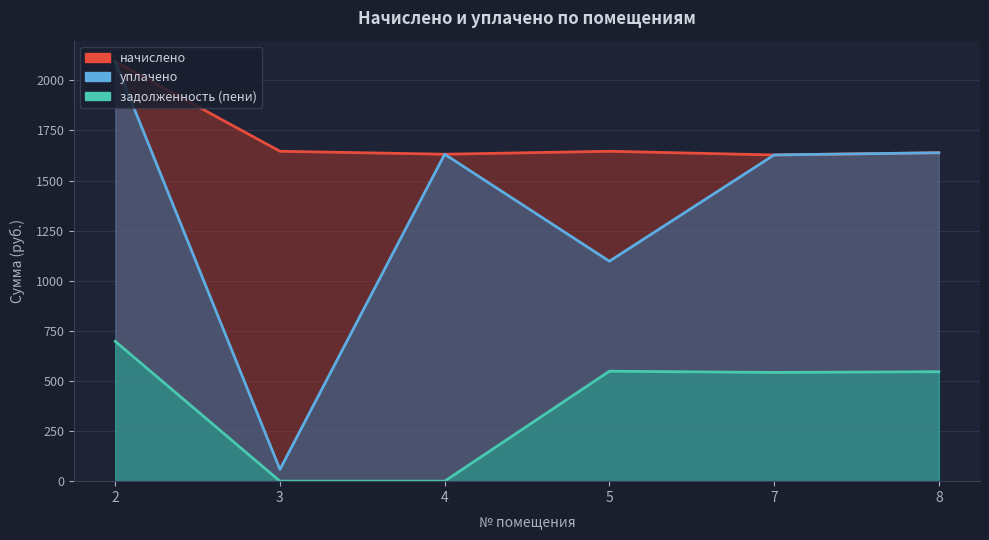

At 3, list the series in order from smallest to largest.

задолженность (пени), уплачено, начислено